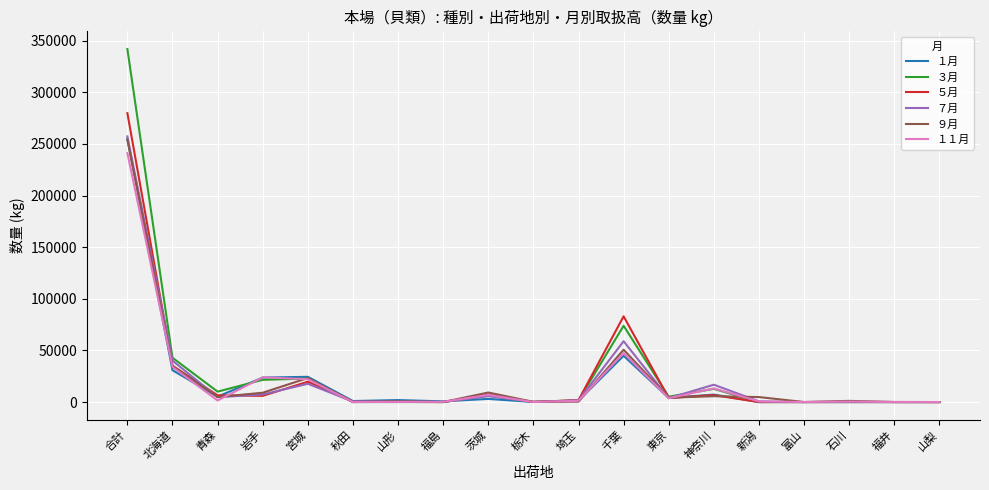

At how many categories does at least one series exceed 184094?

1